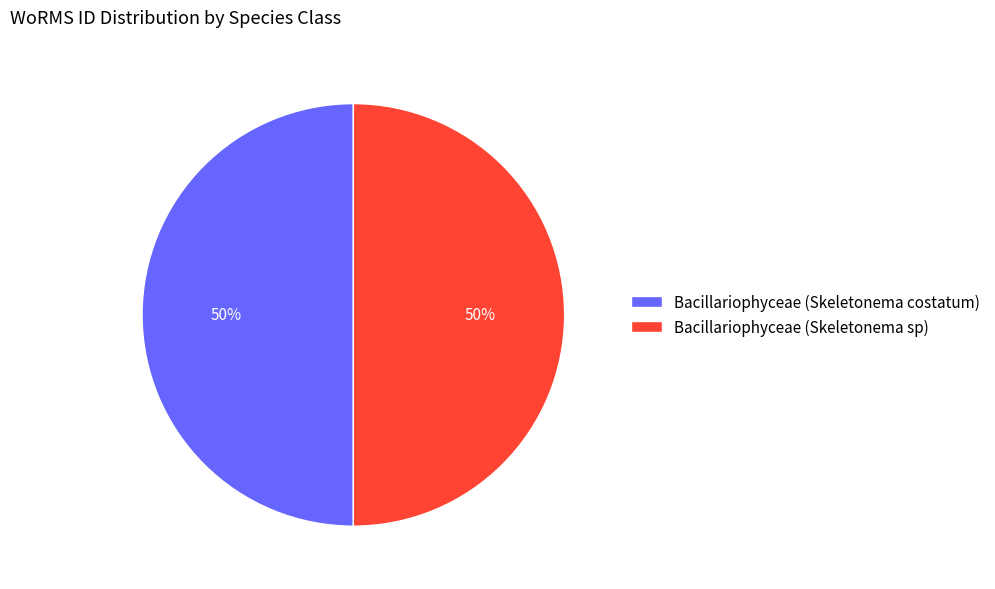

What is the ratio of the value at Bacillariophyceae (Skeletonema costatum) to the value at Bacillariophyceae (Skeletonema sp)?

1.0